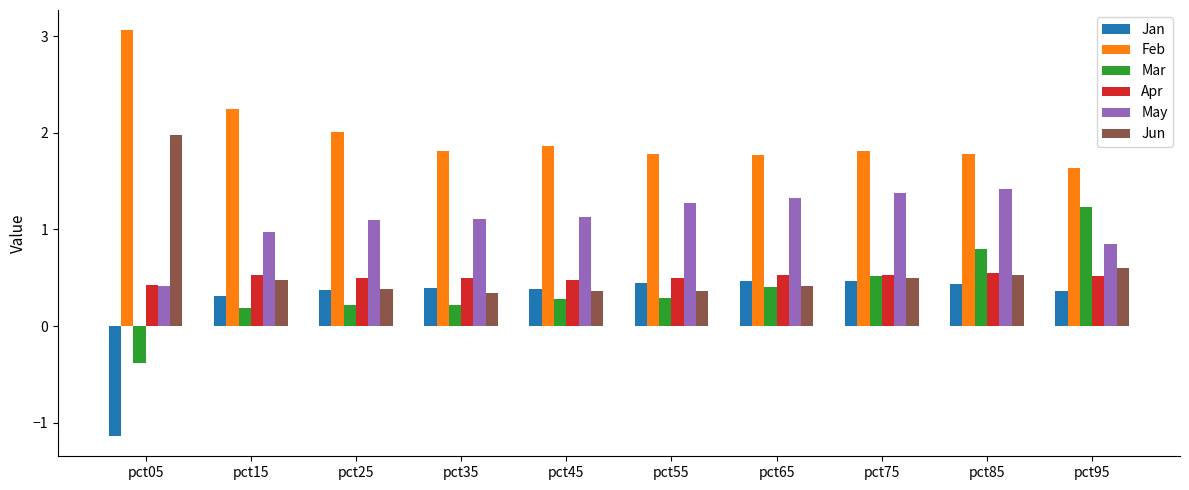

What is the value of the Apr bar at the 8th from the left?

0.5